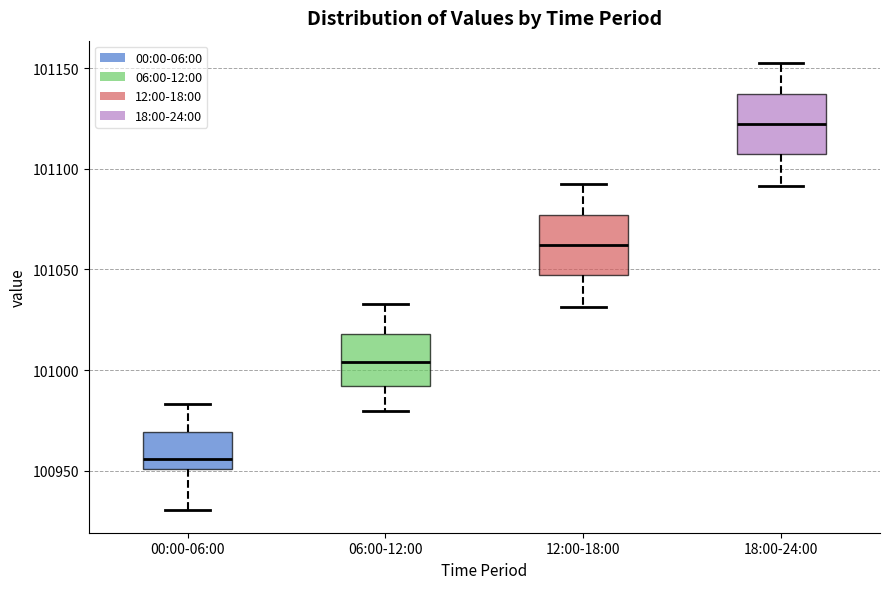

Reading left to right, read every box against the y-axis: the position of its median line, the range the box covers, and the ends of its whiskers. The values are not printed on the chart, so give them approximately, as read against the axis.

00:00-06:00: median 100955, box 100950 to 100970, whiskers 100930 to 100985
06:00-12:00: median 101005, box 100990 to 101020, whiskers 100980 to 101035
12:00-18:00: median 101060, box 101045 to 101075, whiskers 101030 to 101095
18:00-24:00: median 101120, box 101105 to 101135, whiskers 101090 to 101155